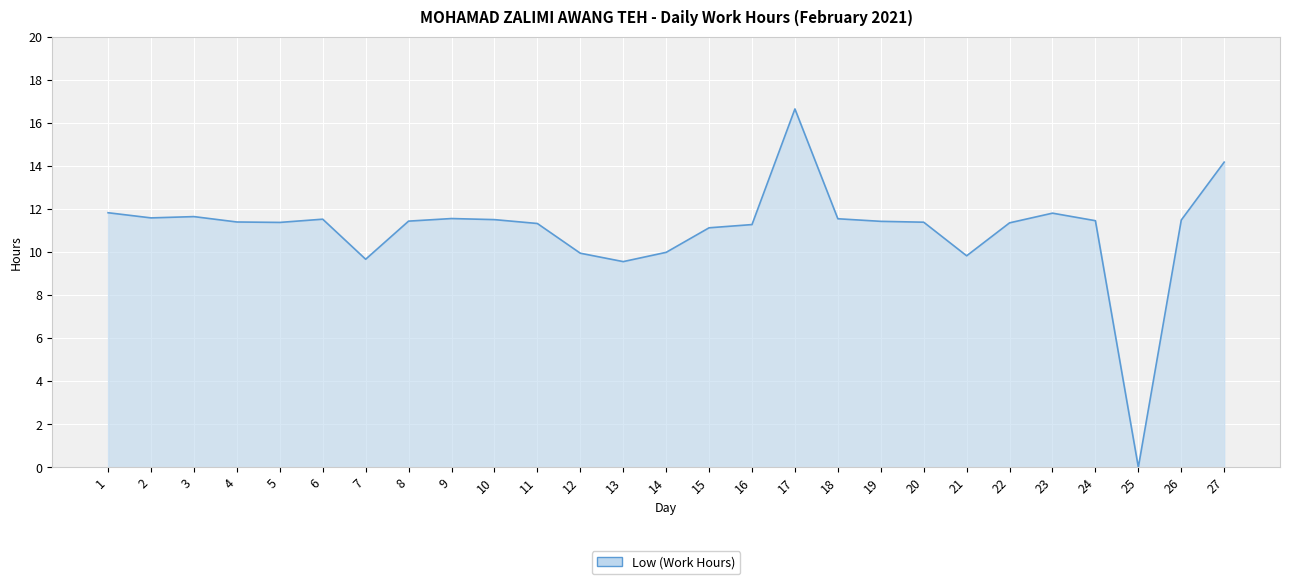

The value at 5 is 16.3. True or false?

False